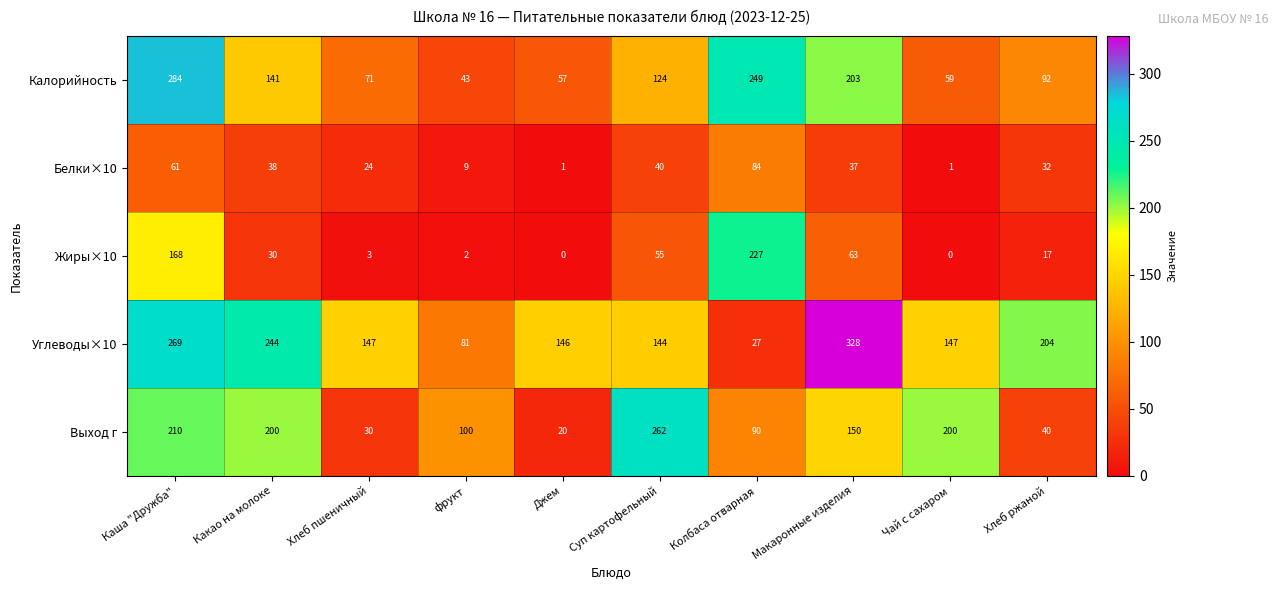

Between Каша "Дружба" and Колбаса отварная, which series saw the biggest shift?

Углеводы×10